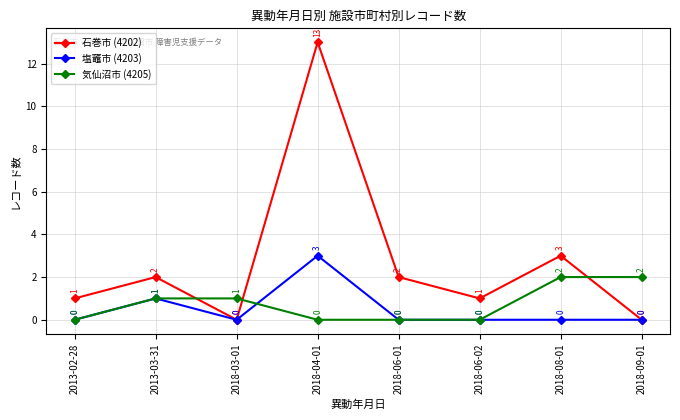

What is the difference between the second highest and minimum values in the 気仙沼市 (4205) series?

2